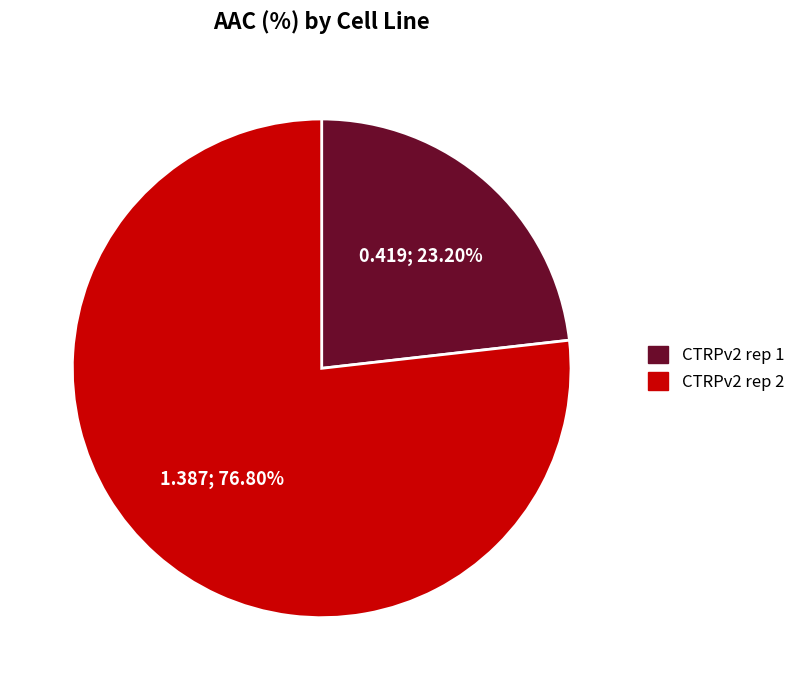

To the nearest percent, what is the average slice percentage?

50%